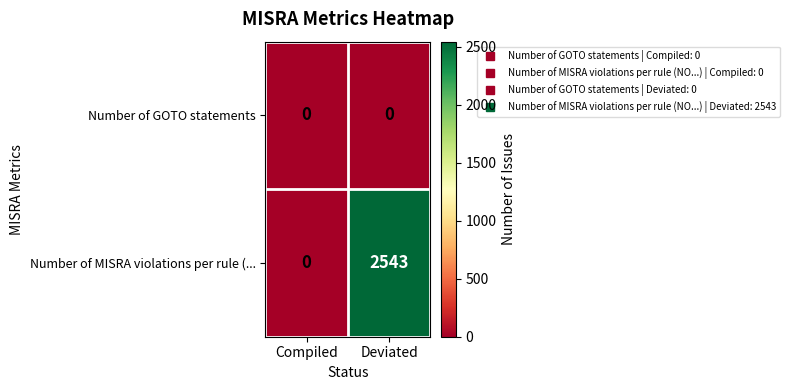

At which label is Number of MISRA violations per rule (... closest to 1271?

Compiled